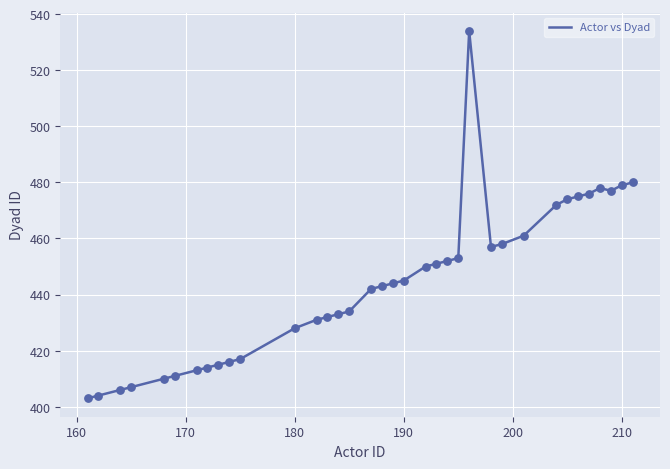

What is the smallest value displayed?

403